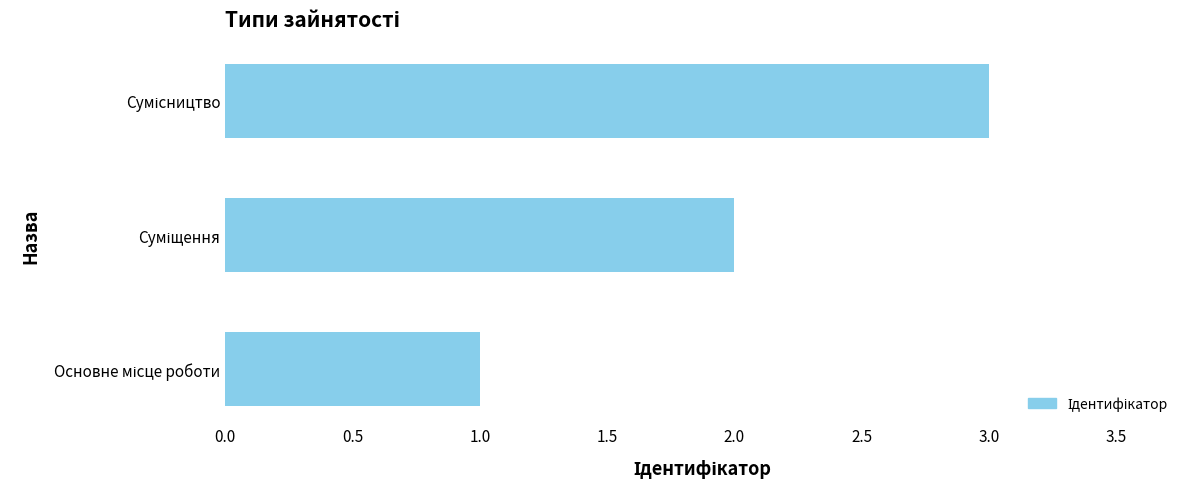

What is the greatest value displayed?

3